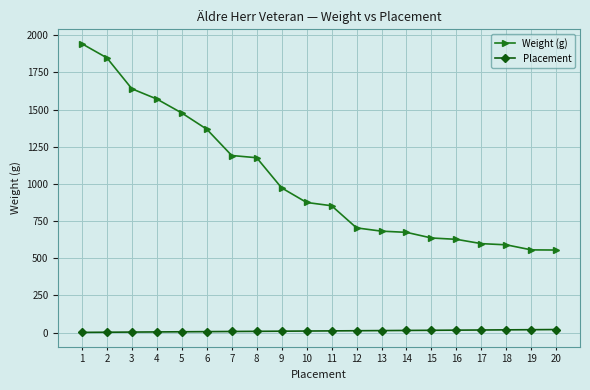

What is the average value of the Weight (g) series?

1027